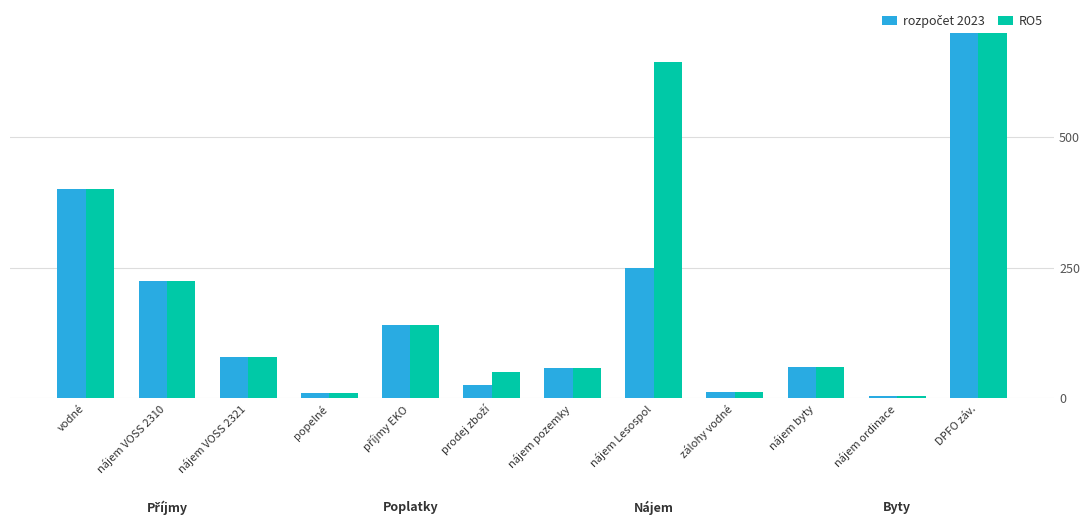

Where is rozpočet 2023 nearest to the value 1251?

vodné